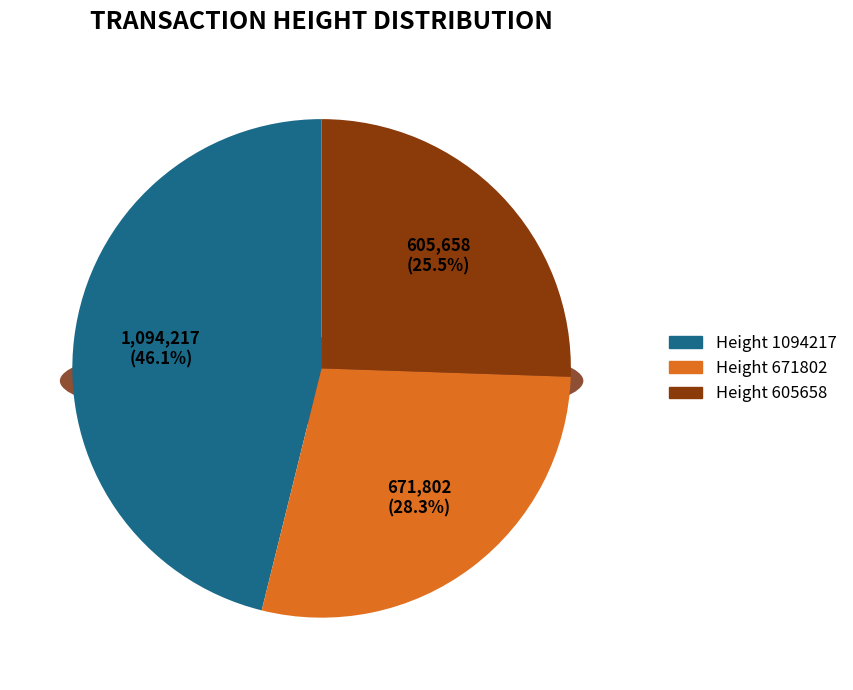

To the nearest percent, what is the difference between the 1094217 and 671802 slice percentages?

18%